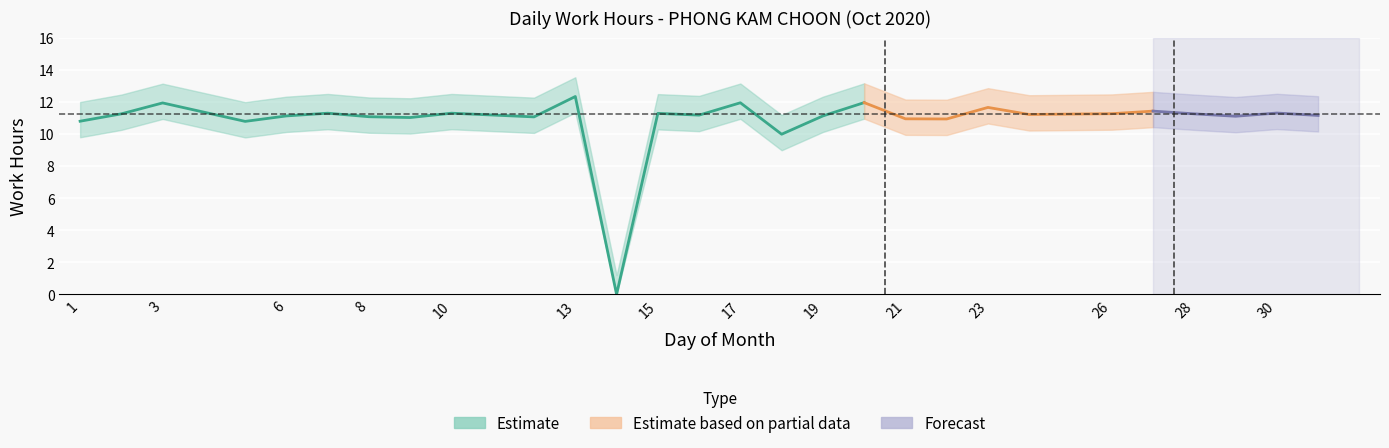

Which has a higher value, 29 or 16?

16